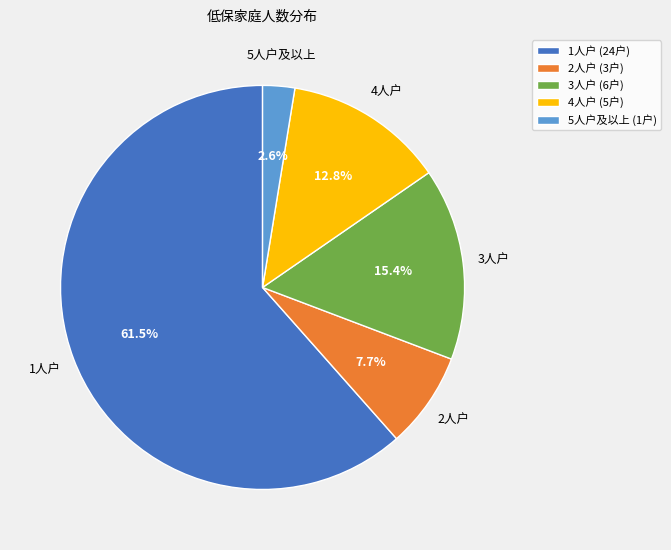

Approximately how many times larger is the value at 4人户 (5户) compared to 3人户 (6户)?

0.8